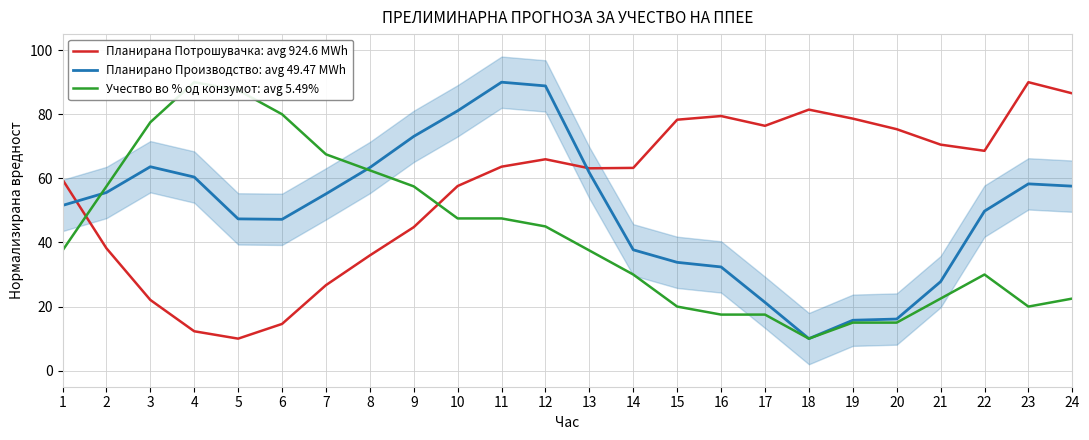

Where is Учество во % од конзумот: avg 5.49% nearest to the value 50?

10